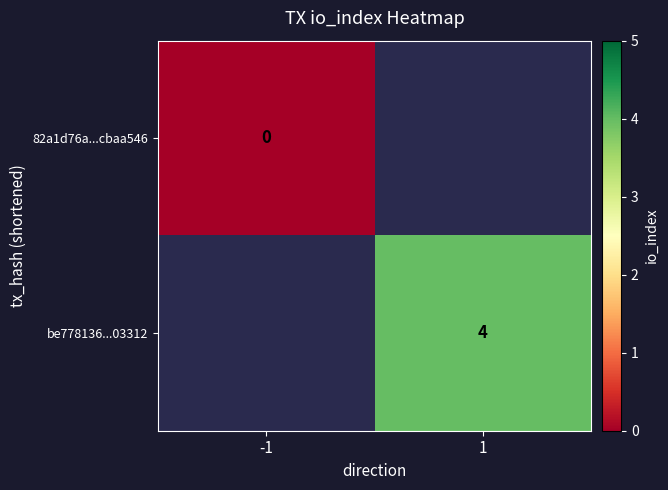

What is the greatest value displayed?

4.0